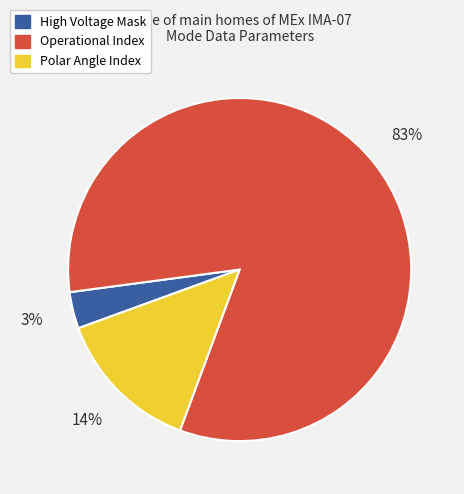

To the nearest percent, what portion does Operational Index represent?

83%